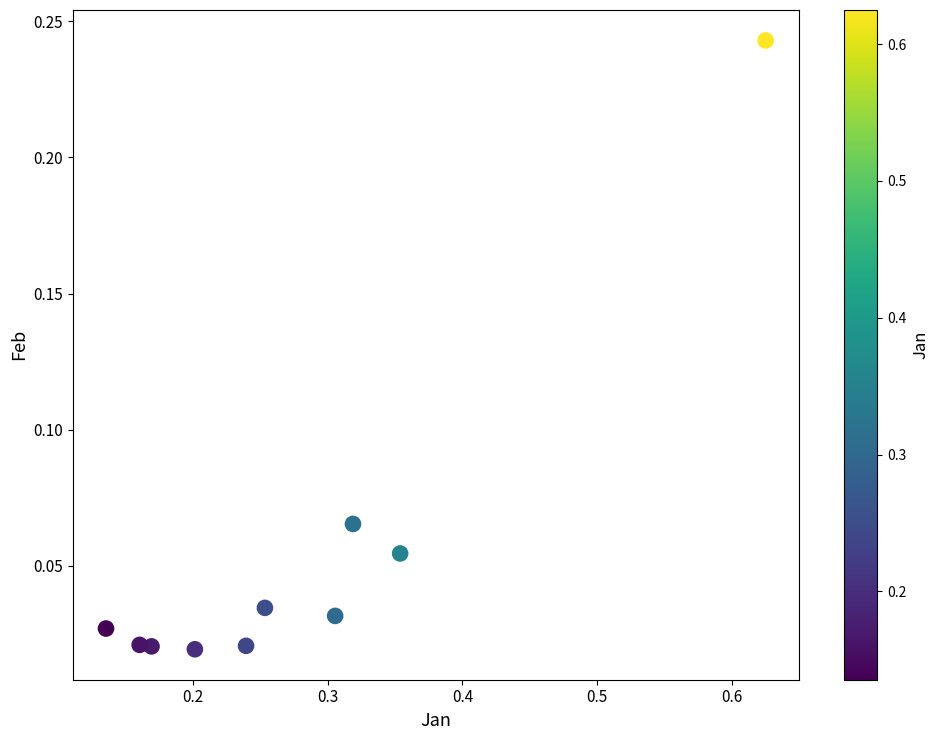

What is the range of X values (max minus min)?

0.5